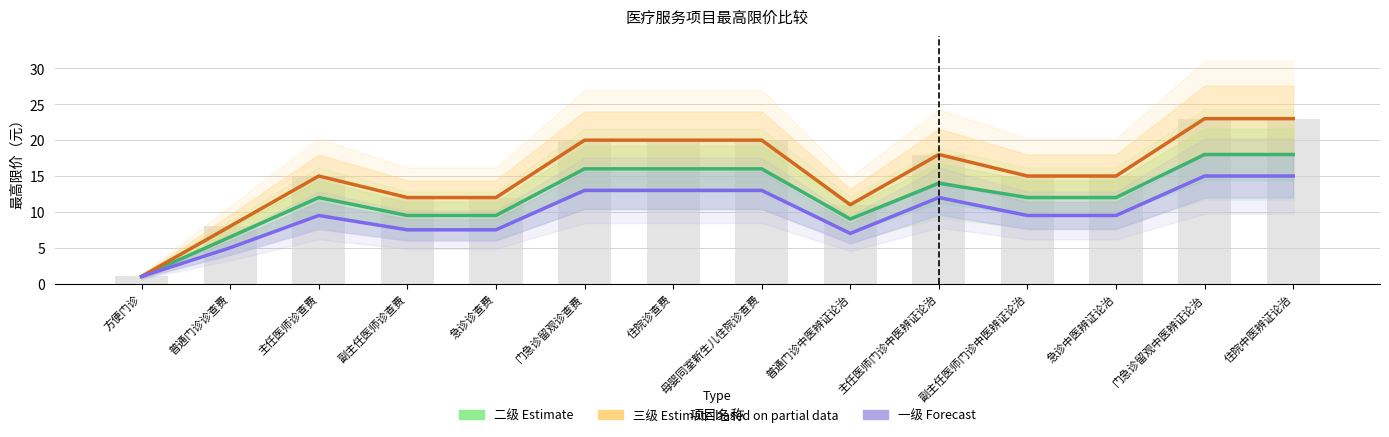

True or false: 二级(Estimate) has a value of 32.0 at 住院中医辨证论治.

False